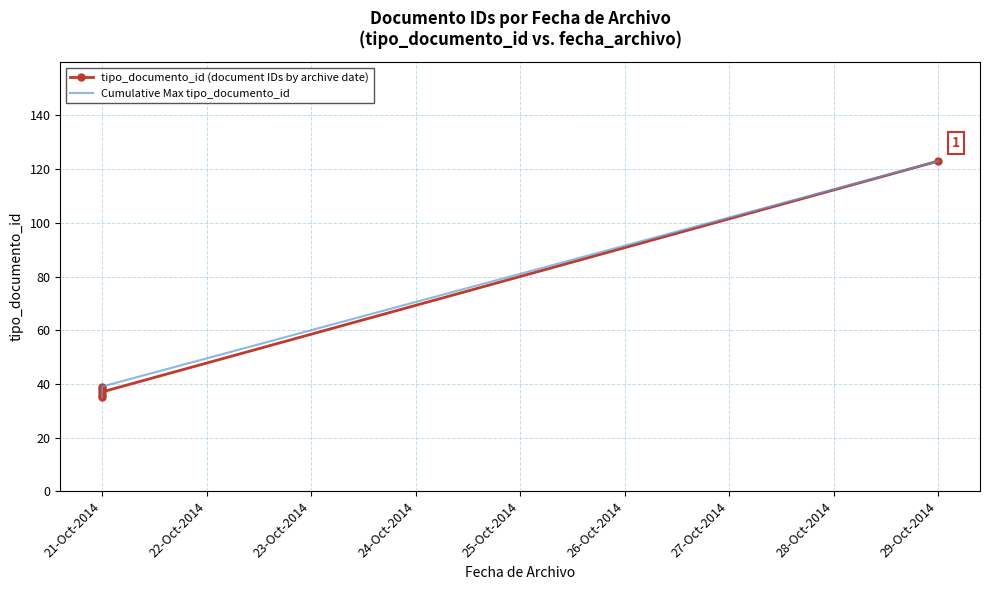

What are all the series names shown in the legend?

tipo_documento_id (document IDs by archive date), Cumulative Max tipo_documento_id